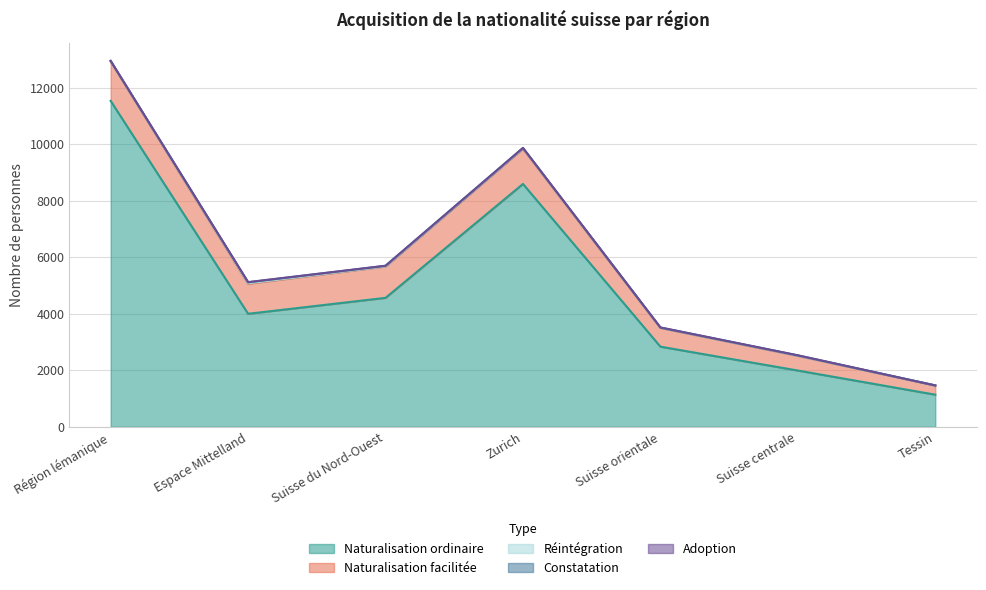

Where is the first local maximum for Naturalisation facilitée?

Zurich